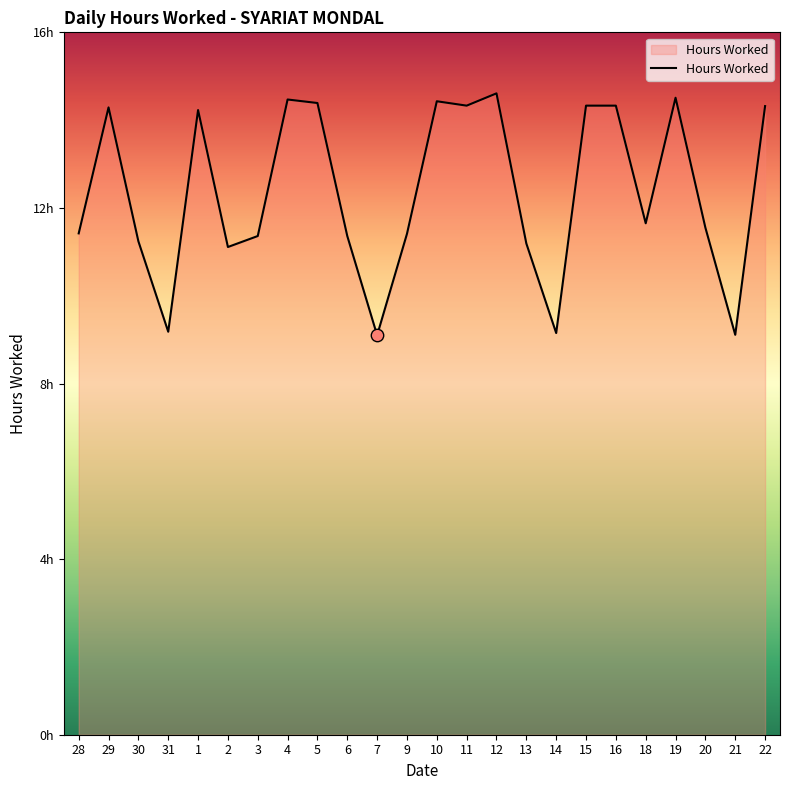

Approximately how many times larger is the value at 19 compared to 31?

1.6